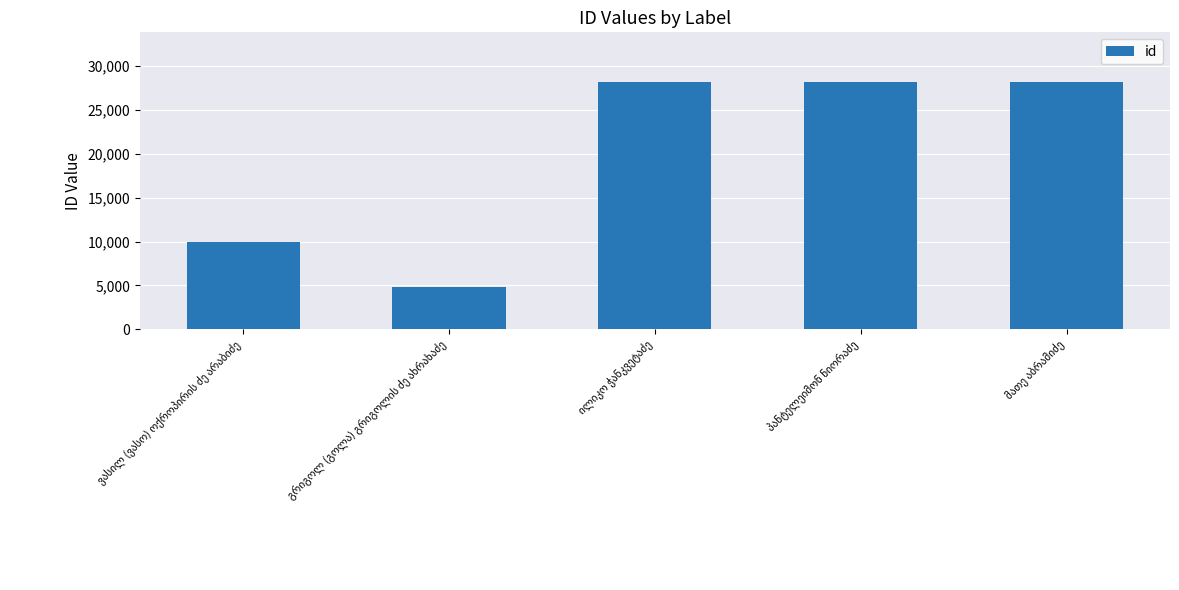

What is the difference between the maximum and minimum values?

23456